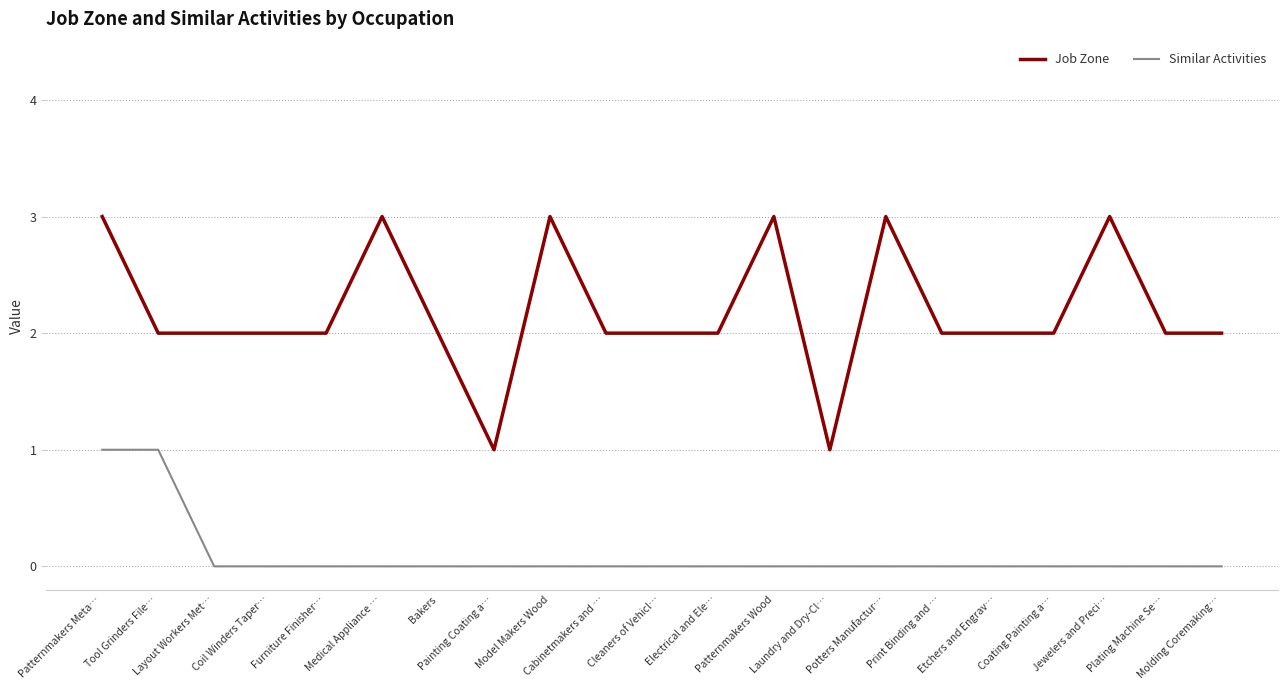

True or false: Similar Activities and Job Zone cross at least once.

False